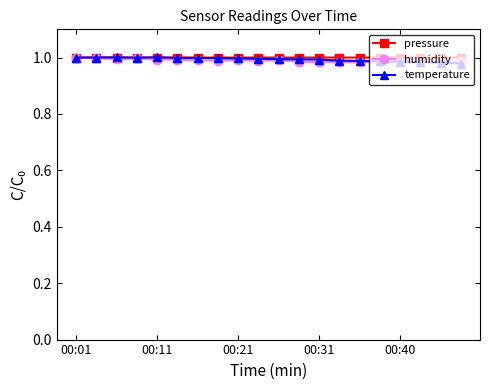

At how many categories does at least one series exceed 0?

20